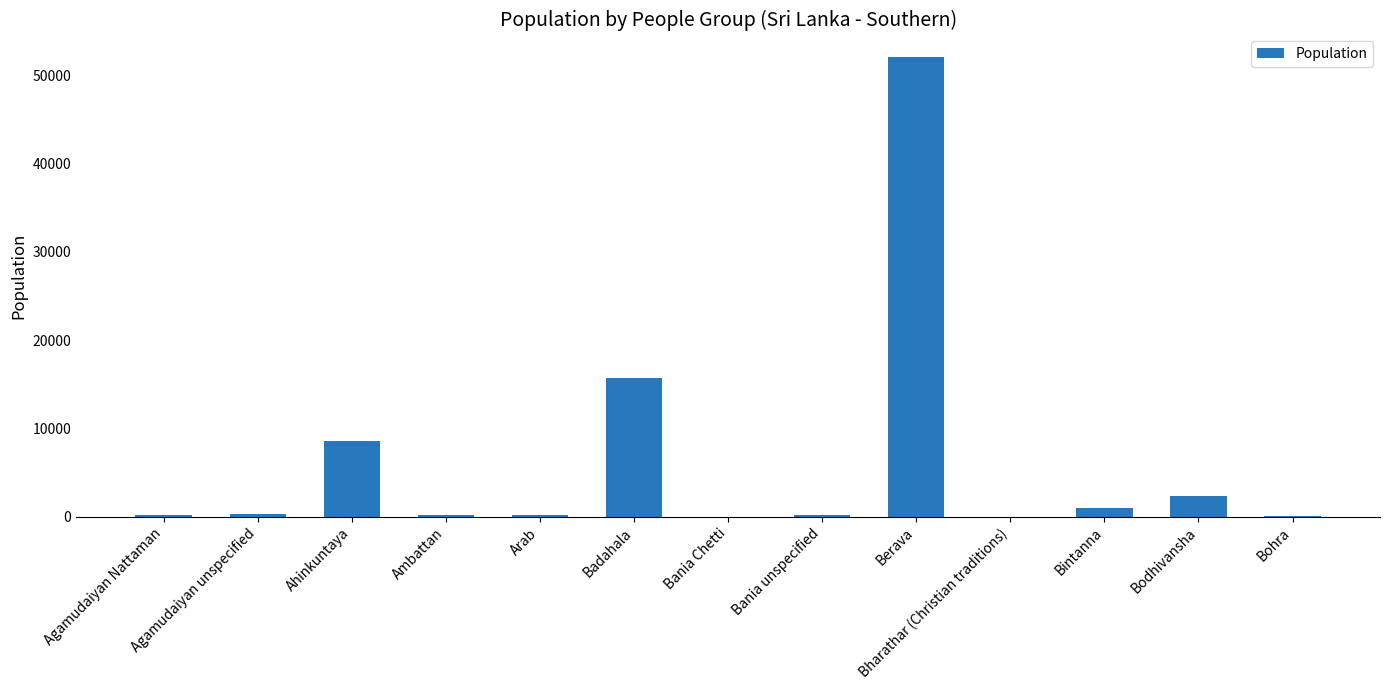

What is the average value?

6213